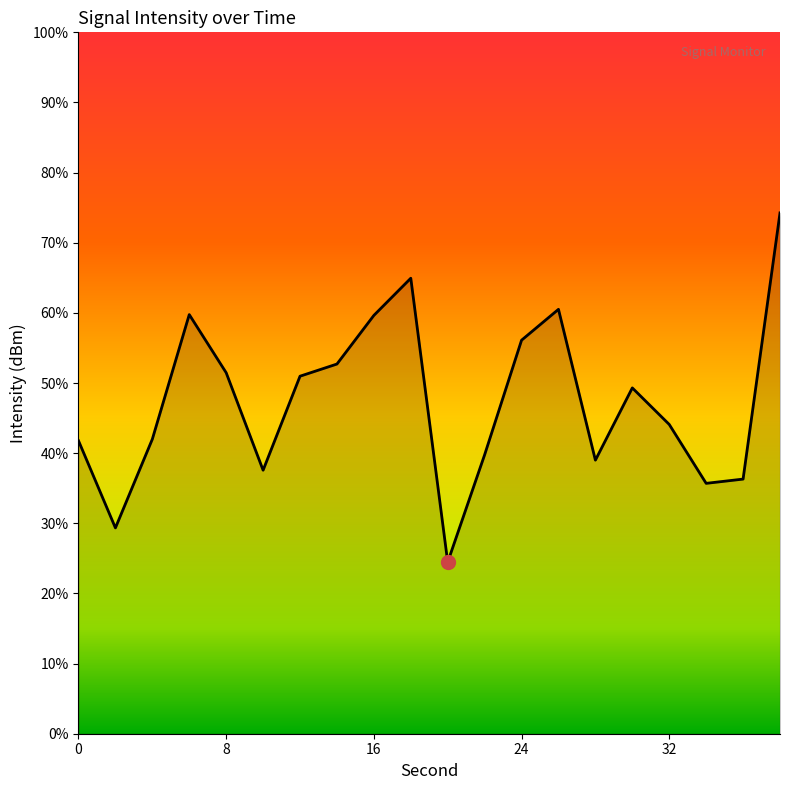

Rank the categories by value from lowest to highest.

20, 2, 34, 36, 10, 28, 22, 0, 4, 32, 30, 12, 8, 14, 24, 16, 6, 26, 18, 38